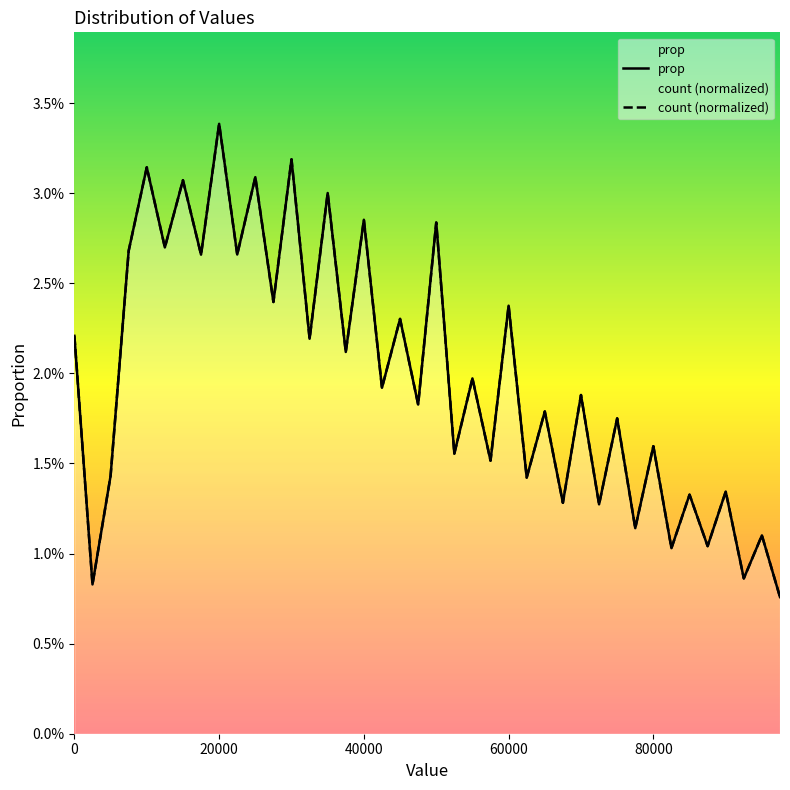

Count the number of categories in the chart.

40